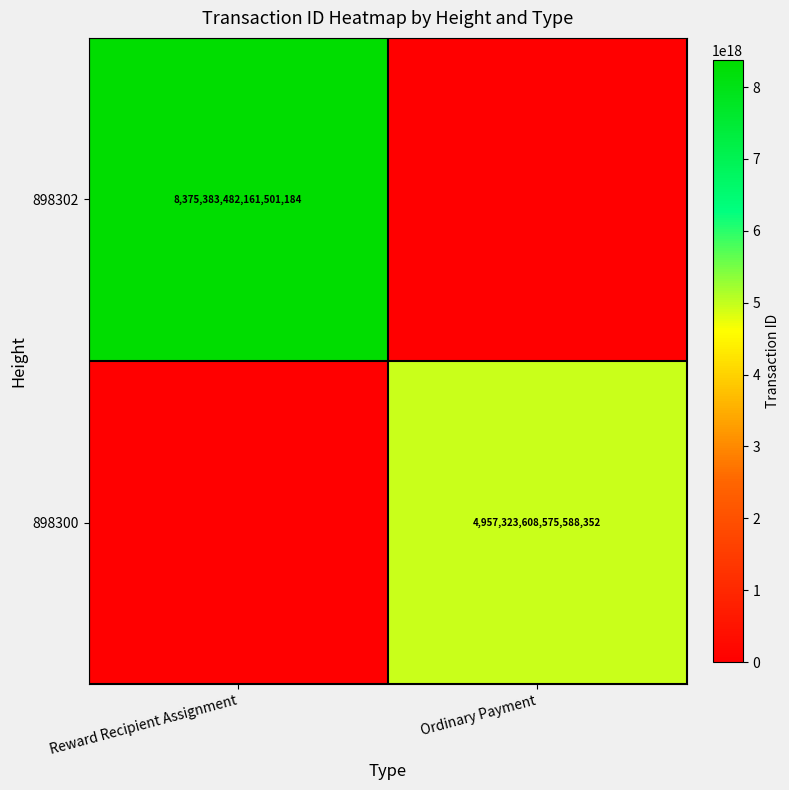

What is the greatest value displayed?

8375383482161501184